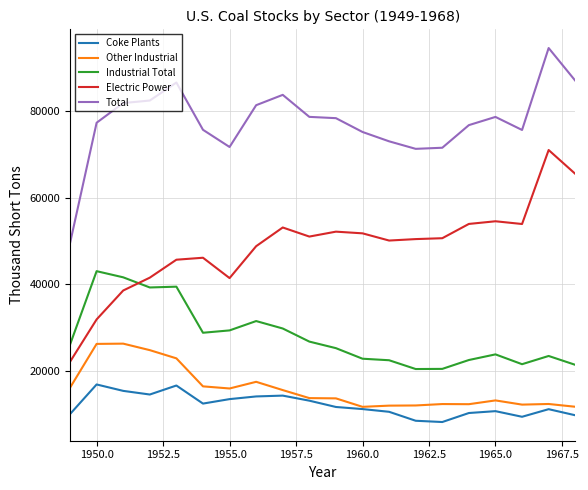

What is the greatest value displayed?

94560